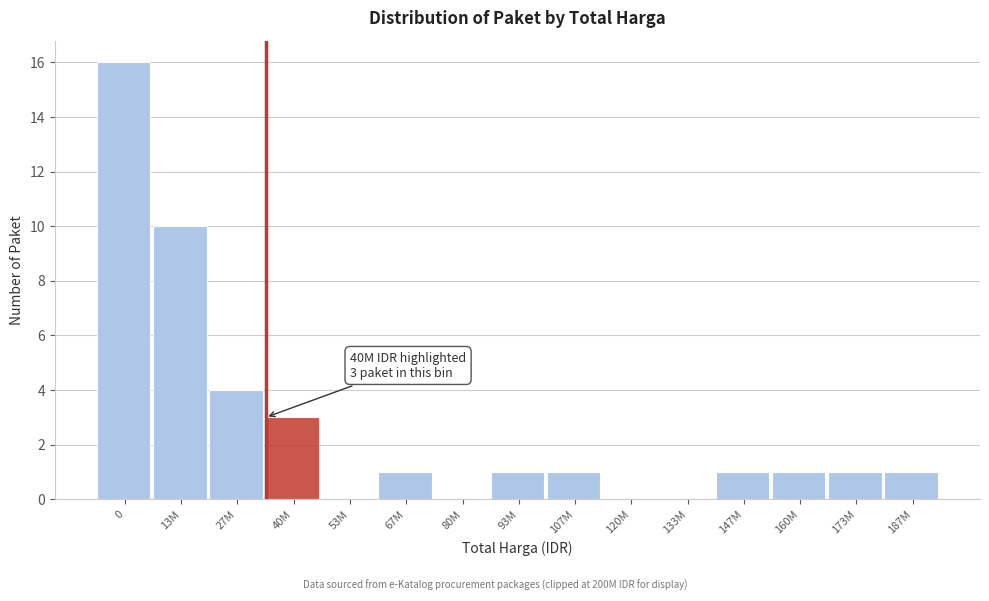

Reading left to right, what are all the values shown in this chart?

0=16	13M=10	27M=4	40M=3	53M=0	67M=1	80M=0	93M=1	107M=1	120M=0	133M=0	147M=1	160M=1	173M=1	187M=1